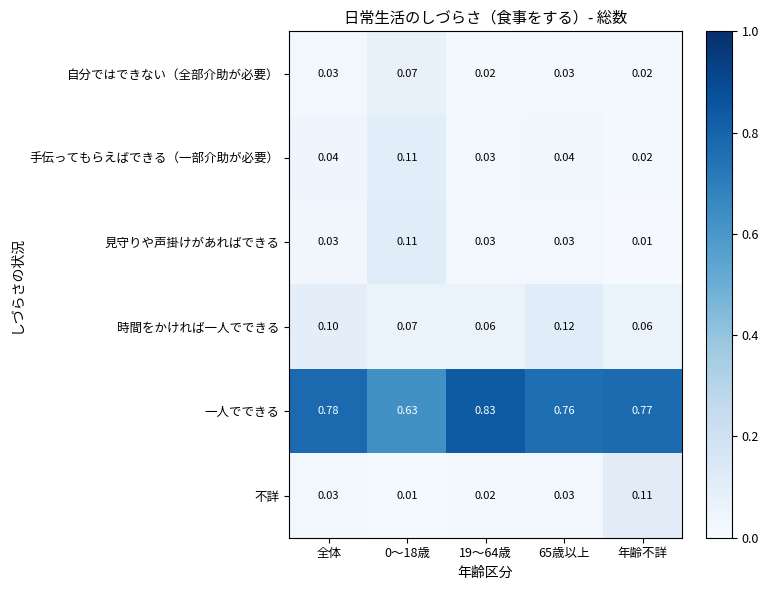

Which series has the largest total across all categories?

一人でできる